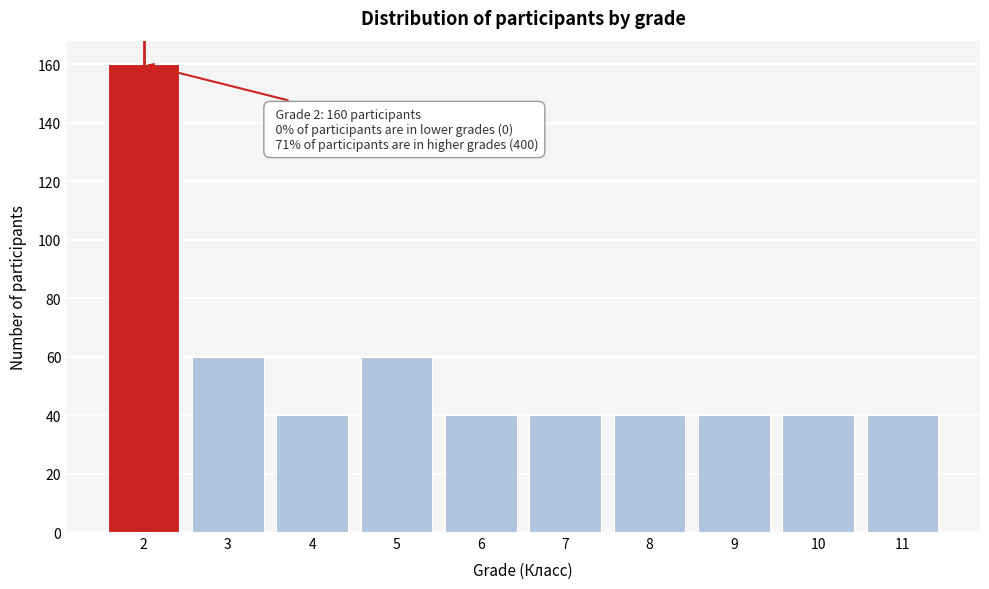

Reading left to right, transcribe all the data shown in this chart.

160	60	40	60	40	40	40	40	40	40